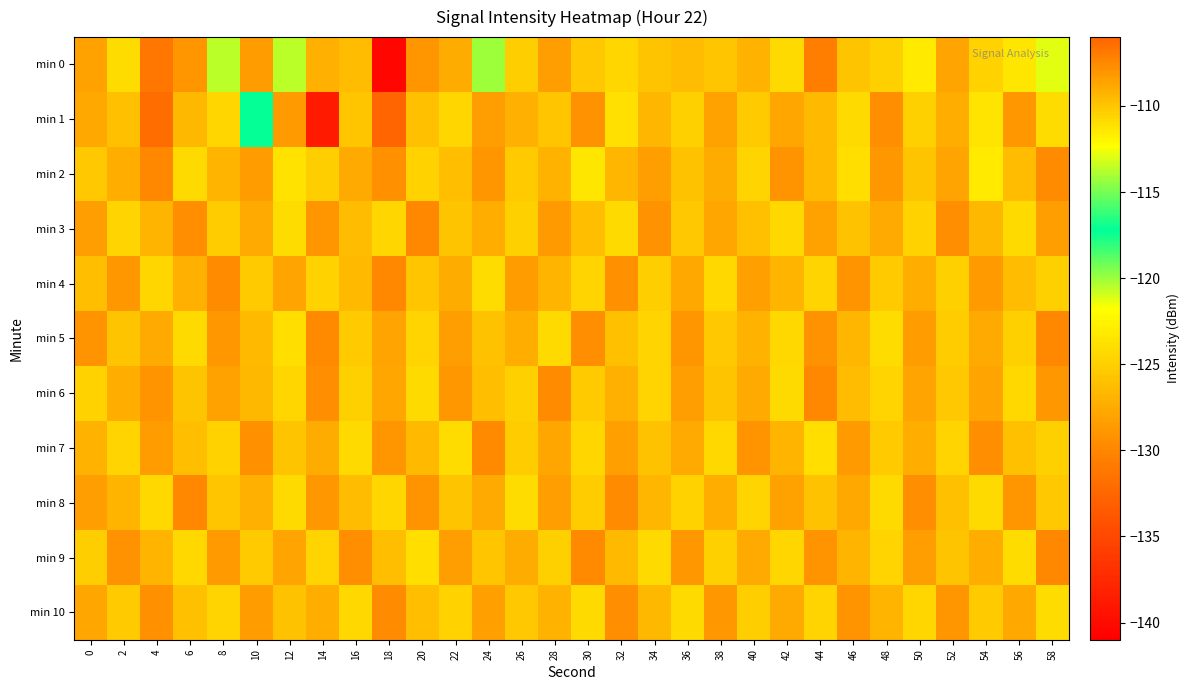

Reading left to right, transcribe all the data shown in this chart.

min 0: 0=-128.1	2=-124.2	4=-106.7	6=-128.9	8=-120.5	10=-128.4	12=-120.6	14=-127.2	16=-126.3	18=-140.4	20=-128.9	22=-127.4	24=-120.0	26=-125.1	28=-128.4	30=-125.4	32=-124.5	34=-125.8	36=-126.3	38=-125.7	40=-126.9	42=-124.2	44=-130.6	46=-125.8	48=-124.9	50=-123.2	52=-128.0	54=-124.8	56=-123.5	58=-121.2
min 1: 0=-127.7	2=-126.0	4=-131.9	6=-126.6	8=-124.6	10=-117.2	12=-128.6	14=-138.8	16=-125.6	18=-132.5	20=-126.0	22=-124.5	24=-128.3	26=-127.1	28=-125.6	30=-129.2	32=-123.8	34=-126.7	36=-124.9	38=-128.1	40=-125.3	42=-127.8	44=-126.4	46=-124.2	48=-129.5	50=-125.0	52=-127.3	54=-123.6	56=-128.8	58=-124.1
min 2: 0=-125.5	2=-127.2	4=-129.8	6=-124.3	8=-126.9	10=-128.5	12=-123.7	14=-125.1	16=-127.6	18=-129.3	20=-124.8	22=-126.2	24=-128.9	26=-125.4	28=-127.0	30=-123.5	32=-126.7	34=-128.3	36=-125.9	38=-127.4	40=-124.6	42=-129.1	44=-126.5	46=-124.0	48=-128.7	50=-125.8	52=-127.9	54=-123.2	56=-126.3	58=-129.6
min 3: 0=-128.4	2=-124.7	4=-126.8	6=-129.5	8=-125.2	10=-127.6	12=-124.1	14=-128.9	16=-126.3	18=-124.5	20=-129.8	22=-125.7	24=-127.3	26=-124.9	28=-128.6	30=-126.1	32=-124.3	34=-129.2	36=-125.5	38=-127.8	40=-126.0	42=-124.4	44=-128.1	46=-125.9	48=-127.5	50=-124.8	52=-129.4	54=-126.6	56=-124.2	58=-128.3
min 4: 0=-126.2	2=-128.7	4=-124.5	6=-127.1	8=-129.6	10=-125.3	12=-128.0	14=-124.8	16=-126.5	18=-129.9	20=-125.6	22=-127.4	24=-124.1	26=-128.5	28=-126.8	30=-124.6	32=-129.3	34=-125.1	36=-127.7	38=-124.4	40=-128.2	42=-126.9	44=-124.7	46=-129.0	48=-125.4	50=-127.2	52=-124.9	54=-128.6	56=-126.3	58=-125.0
min 5: 0=-129.1	2=-125.8	4=-127.5	6=-124.2	8=-128.8	10=-126.4	12=-124.0	14=-129.7	16=-125.3	18=-127.9	20=-124.6	22=-128.4	24=-125.9	26=-127.2	28=-124.3	30=-129.5	32=-126.0	34=-124.7	36=-128.9	38=-125.5	40=-127.0	42=-124.4	44=-129.2	46=-126.7	48=-124.1	50=-128.5	52=-125.2	54=-127.6	56=-124.9	58=-129.8
min 6: 0=-124.8	2=-127.3	4=-129.0	6=-125.7	8=-128.1	10=-126.6	12=-124.5	14=-129.4	16=-125.0	18=-127.8	20=-124.3	22=-128.7	24=-126.2	26=-124.9	28=-129.6	30=-125.4	32=-127.1	34=-124.6	36=-128.3	38=-125.8	40=-127.5	42=-124.2	44=-129.9	46=-126.3	48=-124.7	50=-128.0	52=-125.5	54=-127.9	56=-124.4	58=-128.8
min 7: 0=-127.0	2=-124.6	4=-128.5	6=-126.1	8=-124.8	10=-129.3	12=-125.7	14=-127.4	16=-124.3	18=-128.9	20=-126.5	22=-124.1	24=-129.7	26=-125.2	28=-127.8	30=-124.5	32=-128.2	34=-125.9	36=-127.6	38=-124.4	40=-129.1	42=-126.8	44=-124.0	46=-128.6	48=-125.3	50=-127.2	52=-124.7	54=-129.5	56=-126.0	58=-124.9
min 8: 0=-128.3	2=-126.9	4=-124.4	6=-129.8	8=-125.6	10=-127.1	12=-124.2	14=-128.7	16=-126.3	18=-124.5	20=-129.0	22=-125.8	24=-127.5	26=-124.1	28=-128.4	30=-125.2	32=-129.6	34=-126.7	36=-124.8	38=-127.3	40=-124.6	42=-128.1	44=-125.9	46=-127.7	48=-124.3	50=-129.4	52=-126.0	54=-124.2	56=-128.9	58=-125.5
min 9: 0=-125.1	2=-129.2	4=-126.8	6=-124.4	8=-128.6	10=-125.3	12=-127.9	14=-124.7	16=-129.5	18=-126.2	20=-124.0	22=-128.3	24=-125.6	26=-127.4	28=-124.9	30=-129.7	32=-126.5	34=-124.3	36=-128.8	38=-125.0	40=-127.6	42=-124.5	44=-129.1	46=-126.9	48=-124.6	50=-128.4	52=-125.7	54=-127.2	56=-124.1	58=-129.9
min 10: 0=-127.8	2=-125.4	4=-129.3	6=-126.0	8=-124.7	10=-128.5	12=-125.9	14=-127.3	16=-124.4	18=-129.6	20=-126.1	22=-124.8	24=-128.2	26=-125.5	28=-127.0	30=-124.2	32=-129.4	34=-126.6	36=-124.3	38=-128.7	40=-125.1	42=-127.5	44=-124.6	46=-129.0	48=-126.8	50=-124.5	52=-128.9	54=-125.3	56=-127.7	58=-124.1